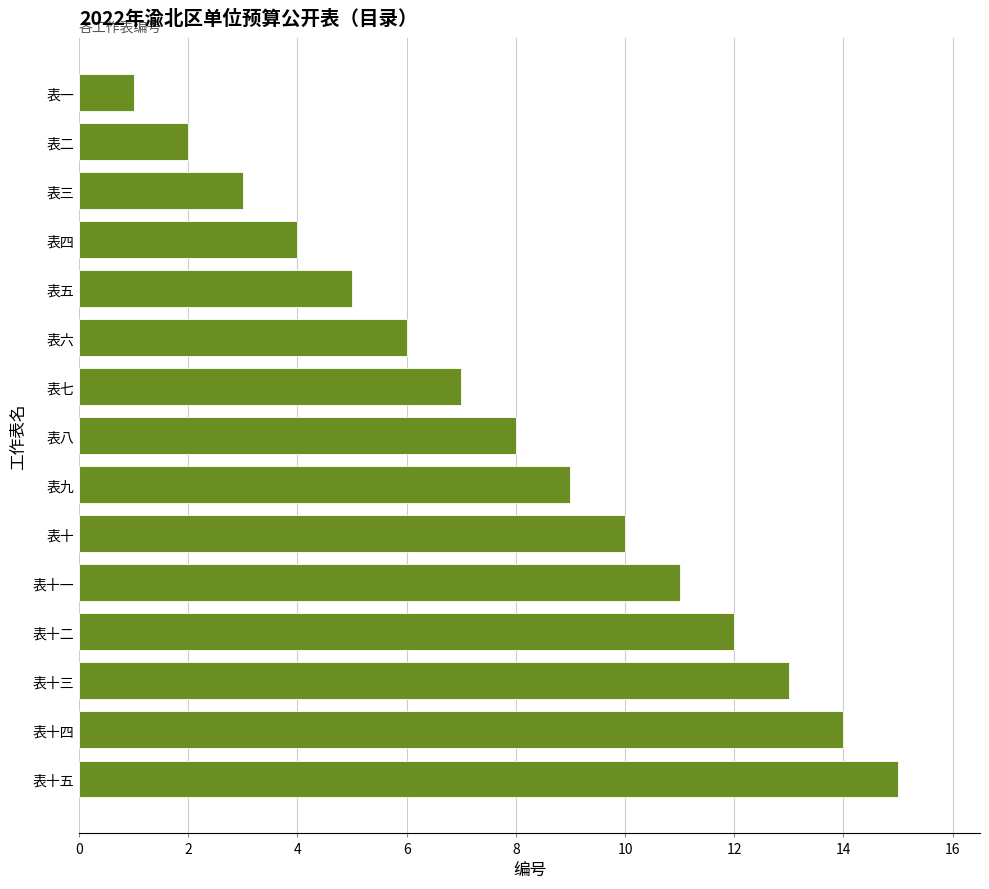

What is the greatest value displayed?

15